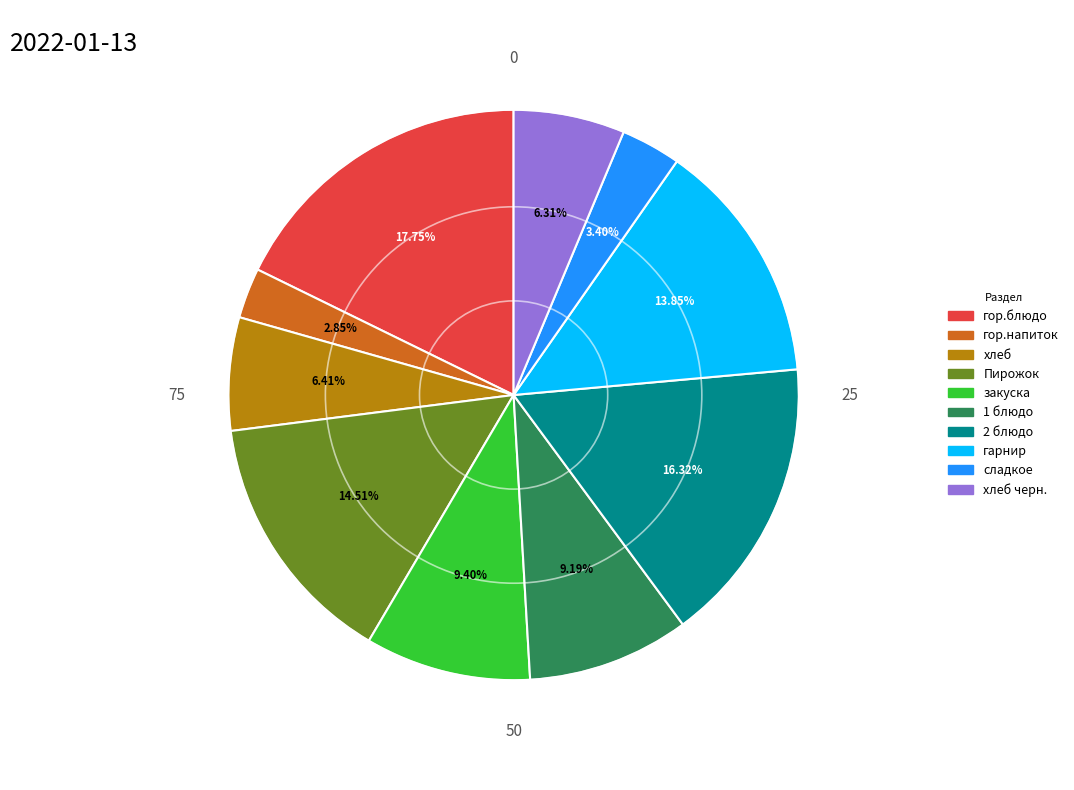

Does any single category account for the majority?

No